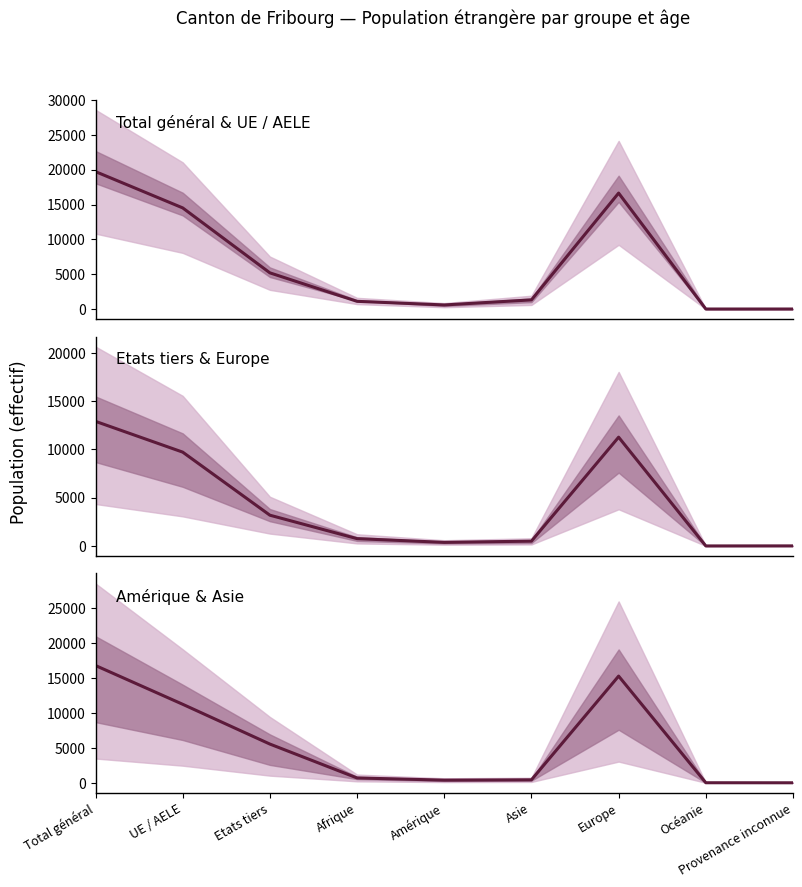

What is the label of the 9th point from the right?

Total général